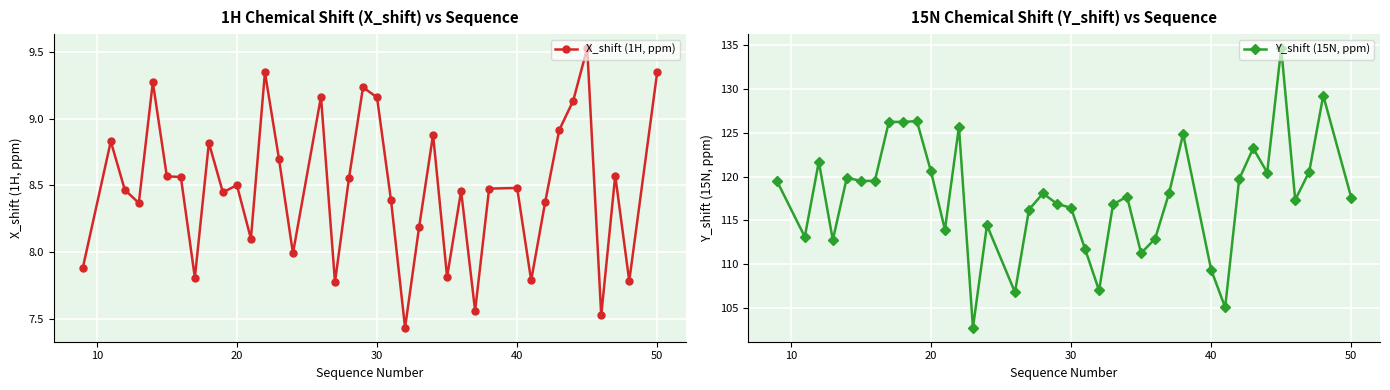

Is the value of Y_shift (15N, ppm) at 29 greater than the value of X_shift (1H, ppm) at 19?

Yes